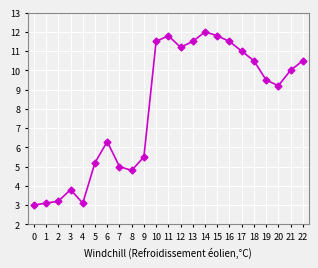

How many interior local peaks (higher than both neighbors) does the data have?

4